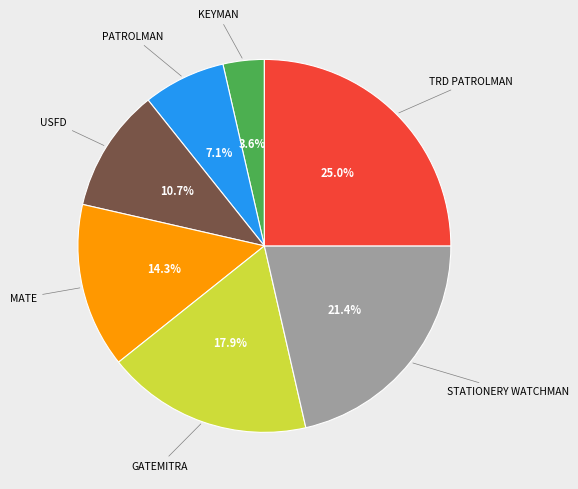

Is it true that PATROLMAN is 1% of the pie?

False